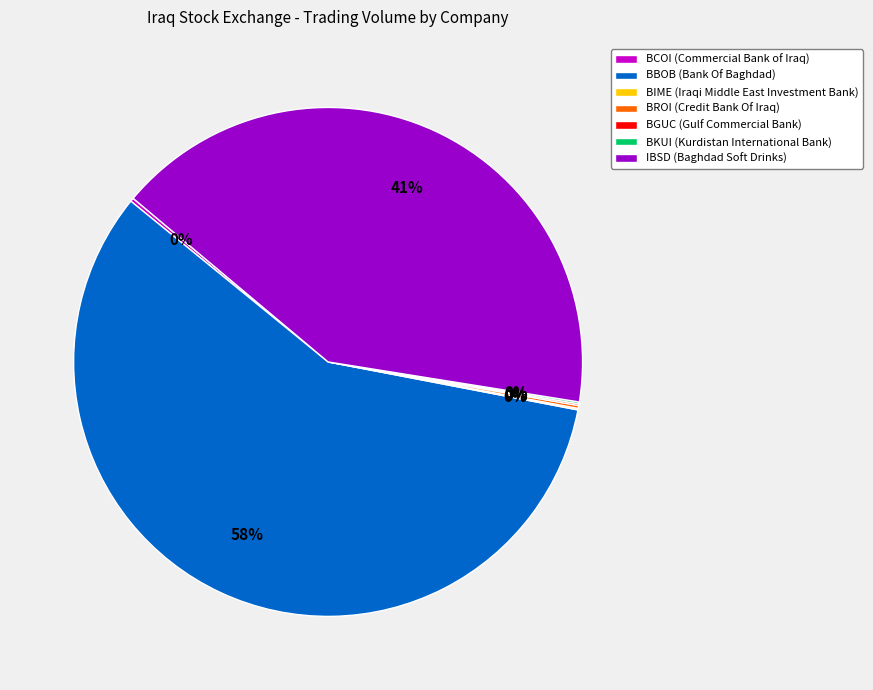

What is the largest slice in the pie chart?

BBOB (Bank Of Baghdad)